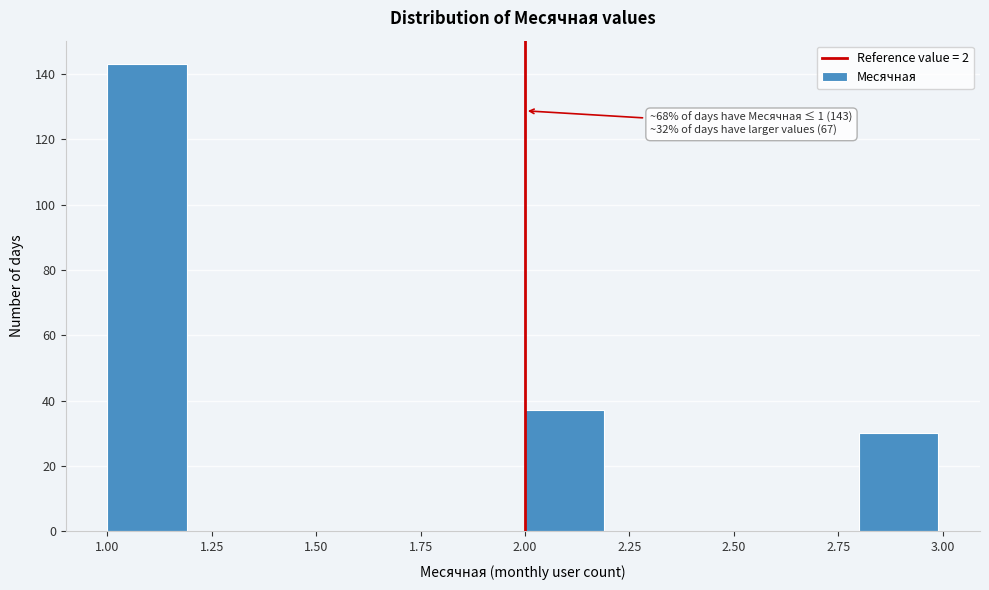

Over which range of the x-axis is the bar tallest?

1.0 to 1.2